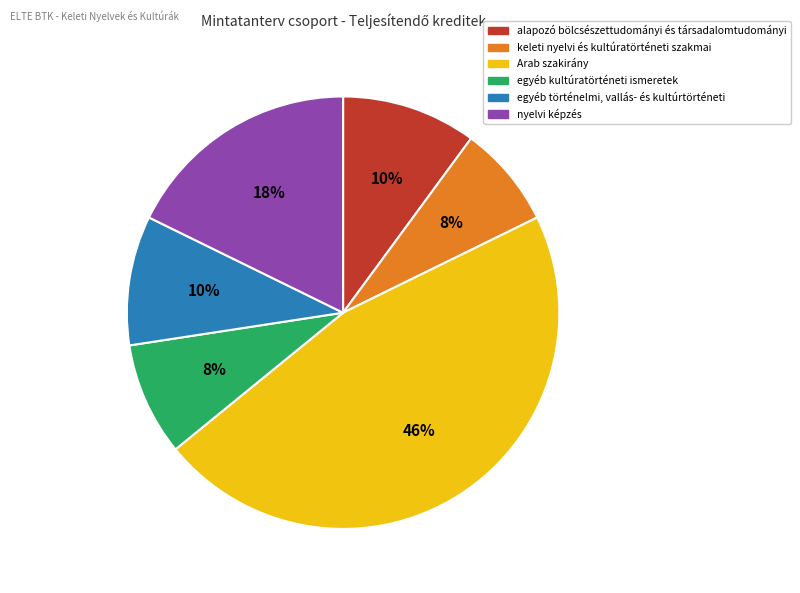

How many slices are in this pie chart?

6